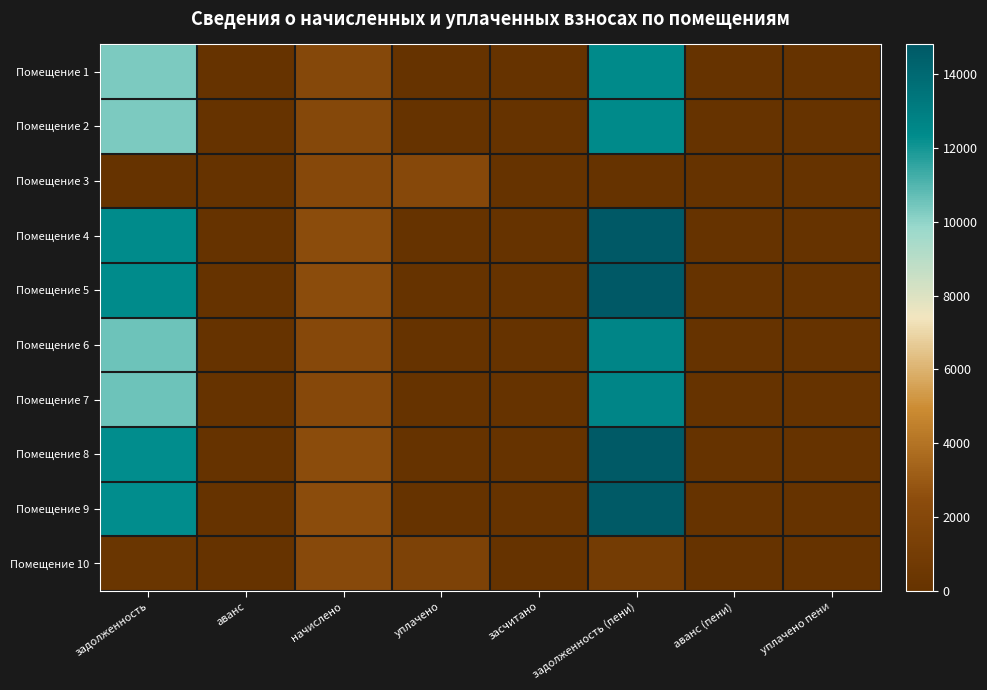

Reading right to left, transcribe all the data shown in this chart.

Помещение 1: уплачено пени=0.0	аванс (пени)=0.0	задолженность (пени)=12405.5	засчитано=0.0	уплачено=0.0	начислено=2056.5	аванс=0.0	задолженность=10349.0
Помещение 2: уплачено пени=0.0	аванс (пени)=0.0	задолженность (пени)=12405.5	засчитано=0.0	уплачено=0.0	начислено=2056.5	аванс=0.0	задолженность=10349.0
Помещение 3: уплачено пени=0.0	аванс (пени)=1.5	задолженность (пени)=0.0	засчитано=0.0	уплачено=2093.0	начислено=2092.2	аванс=0.7	задолженность=0.0
Помещение 4: уплачено пени=0.0	аванс (пени)=0.0	задолженность (пени)=14775.8	засчитано=0.0	уплачено=0.0	начислено=2449.4	аванс=0.0	задолженность=12326.4
Помещение 5: уплачено пени=0.0	аванс (пени)=0.0	задолженность (пени)=14806.6	засчитано=0.0	уплачено=0.0	начислено=2454.6	аванс=0.0	задолженность=12352.1
Помещение 6: уплачено пени=0.0	аванс (пени)=0.0	задолженность (пени)=12621.0	засчитано=0.0	уплачено=0.0	начислено=2092.2	аванс=0.0	задолженность=10528.8
Помещение 7: уплачено пени=0.0	аванс (пени)=0.0	задолженность (пени)=12621.0	засчитано=0.0	уплачено=0.0	начислено=2092.2	аванс=0.0	задолженность=10528.8
Помещение 8: уплачено пени=0.0	аванс (пени)=0.0	задолженность (пени)=14745.0	засчитано=0.0	уплачено=0.0	начислено=2444.3	аванс=0.0	задолженность=12300.7
Помещение 9: уплачено пени=0.0	аванс (пени)=0.0	задолженность (пени)=14714.3	засчитано=0.0	уплачено=0.0	начислено=2439.3	аванс=0.0	задолженность=12275.0
Помещение 10: уплачено пени=0.1	аванс (пени)=0.0	задолженность (пени)=958.4	засчитано=0.0	уплачено=1515.0	начислено=2158.6	аванс=0.0	задолженность=314.8